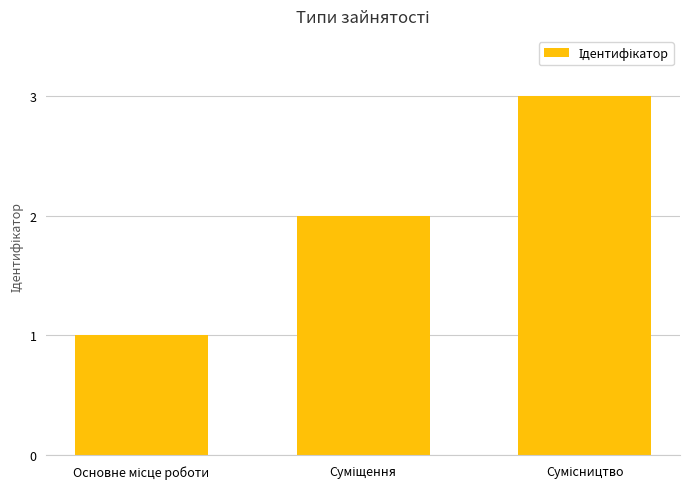

What is the greatest value displayed?

3